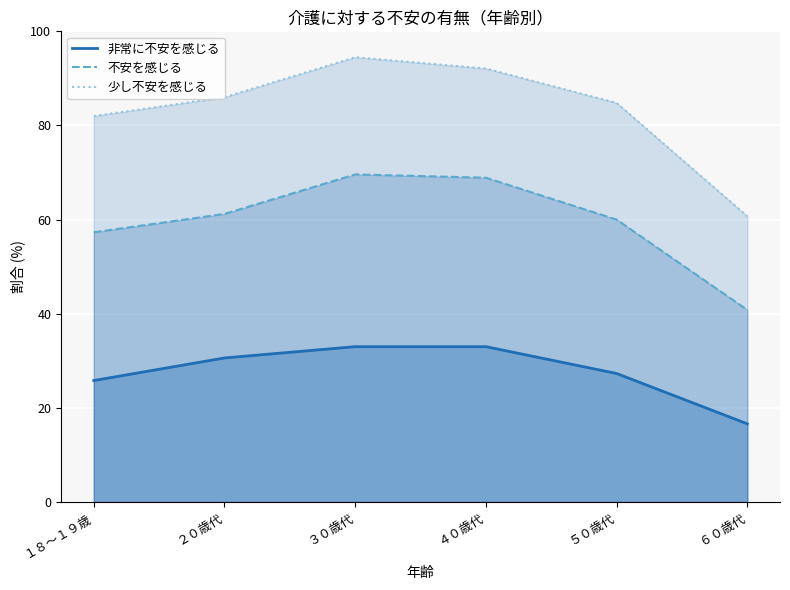

True or false: 不安を感じる and 非常に不安を感じる cross at least once.

False